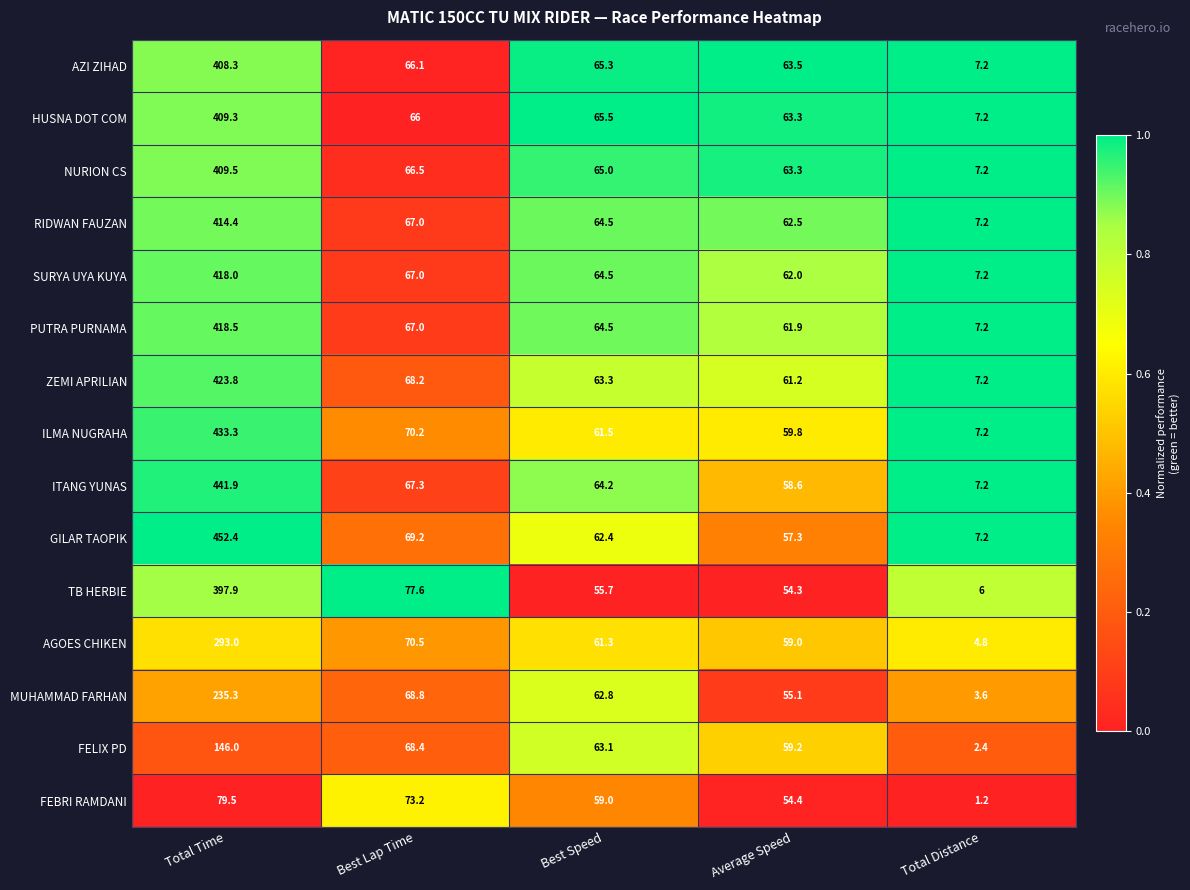

True or false: FEBRI RAMDANI has a value of 54.4 at Average Speed.

True